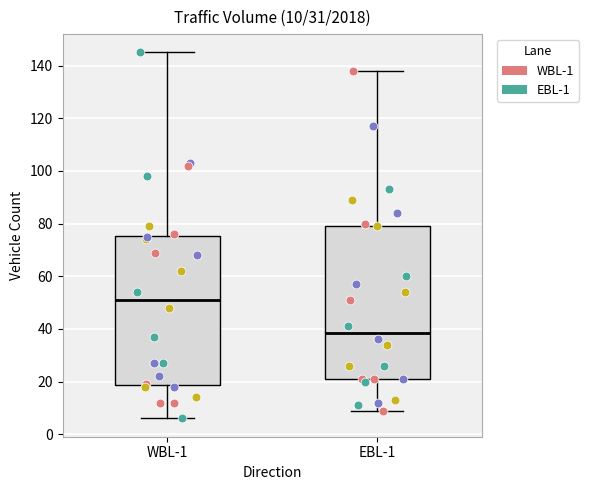

Which box's median line is the lowest?

EBL-1